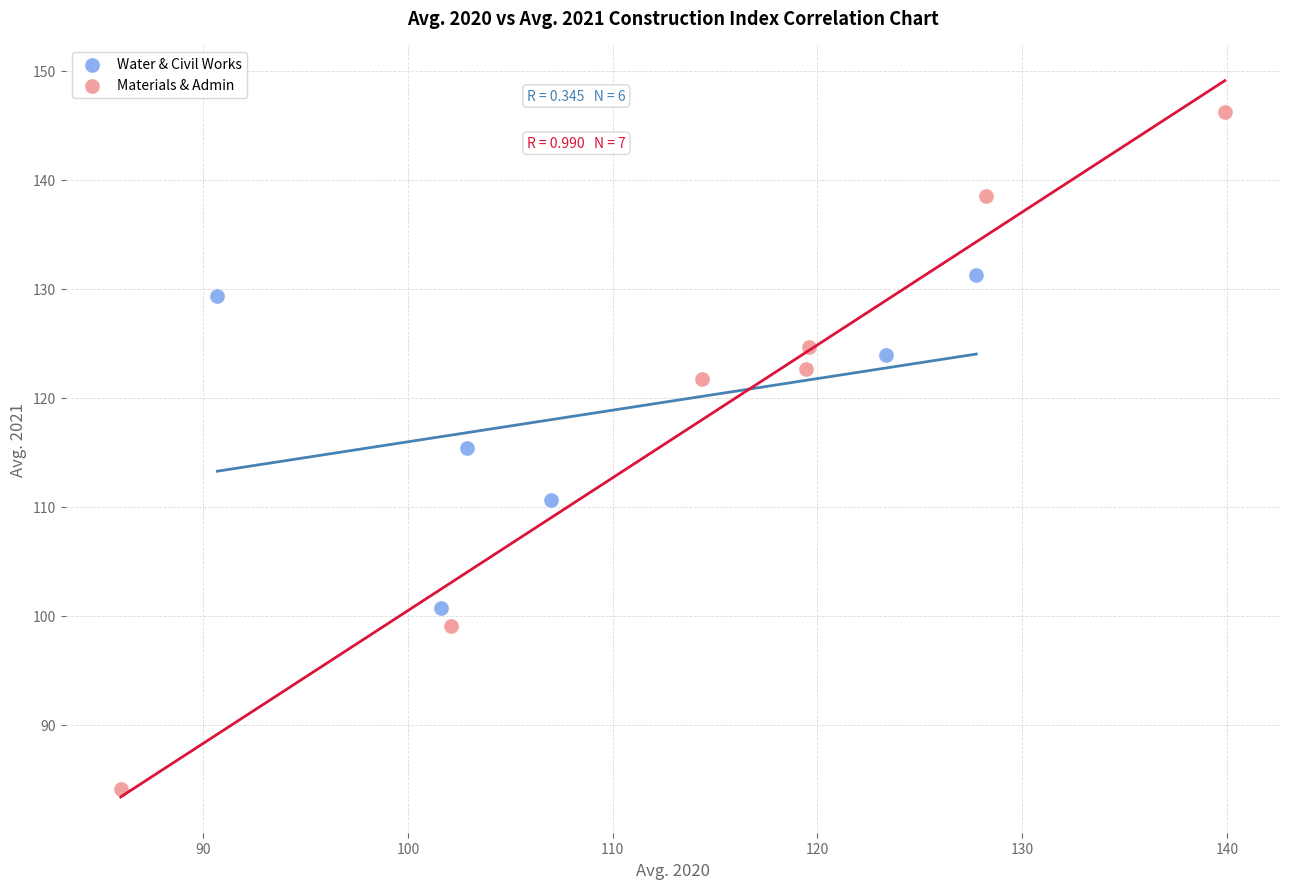

Which series contains the highest Y value?

Materials & Admin